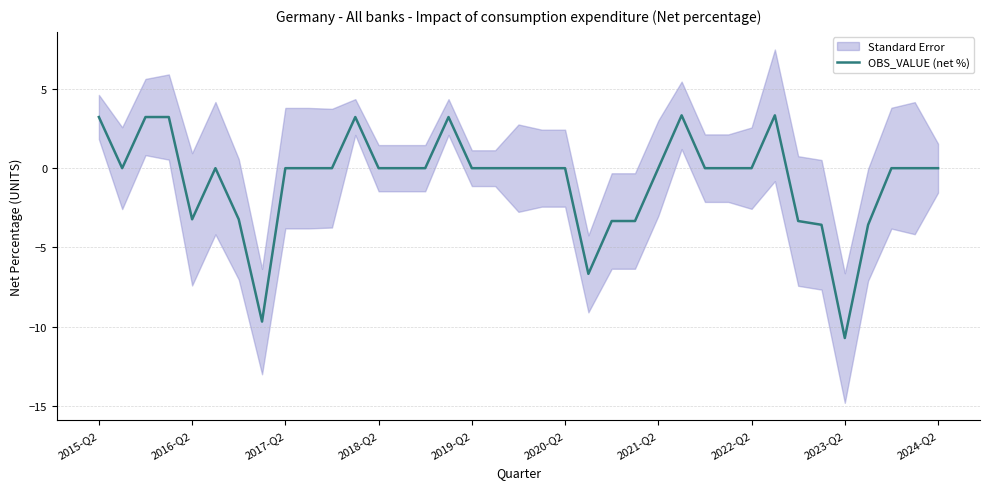

What is the difference between the maximum and minimum values?

14.0